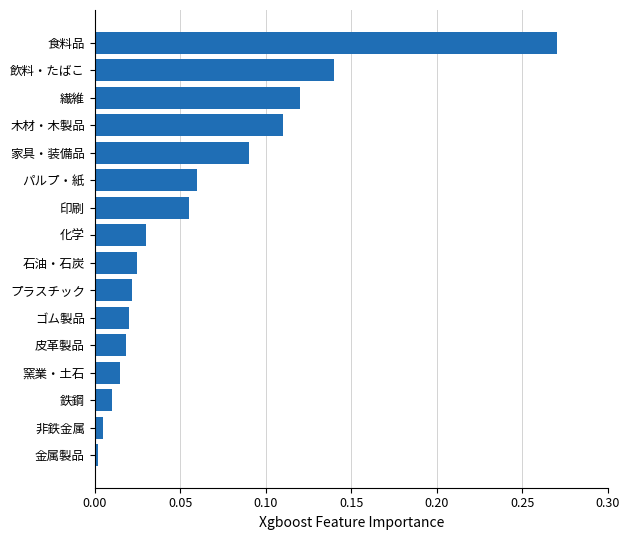

Does the chart contain any negative values?

No